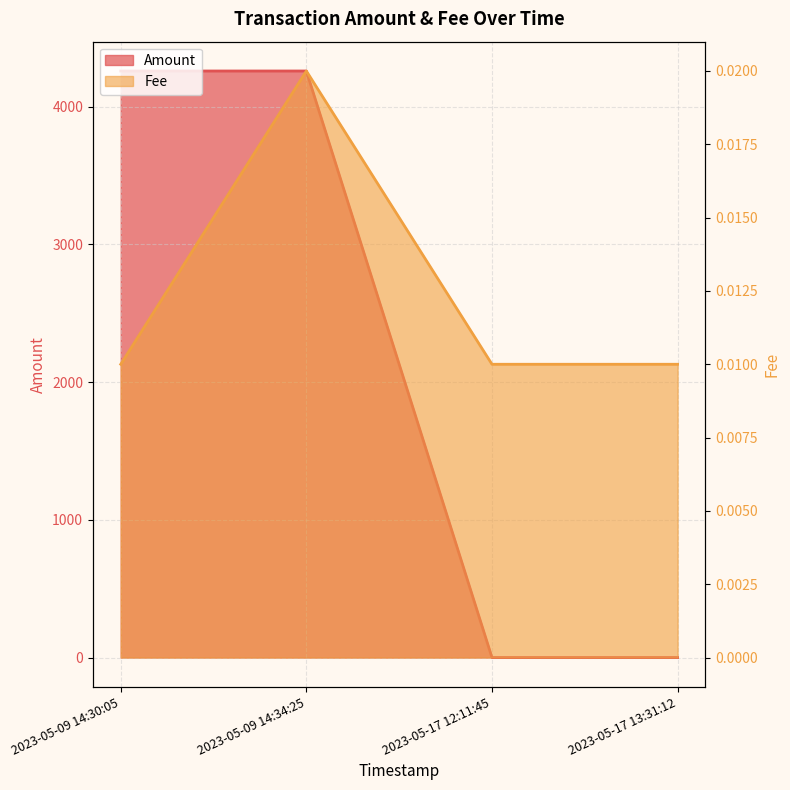

How many positive values does the Amount series have?

3